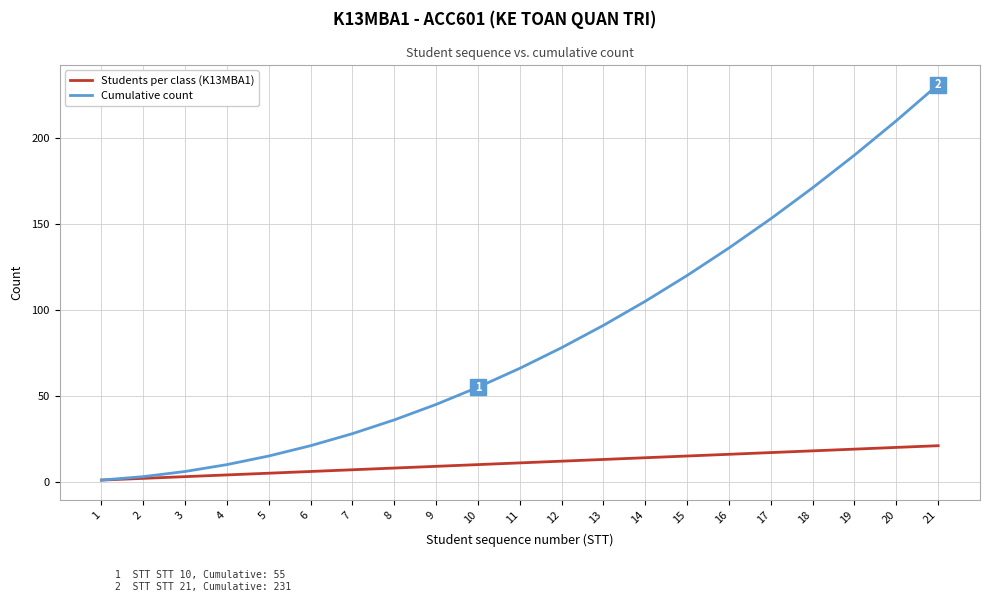

Which series has the widest spread of values?

Cumulative count